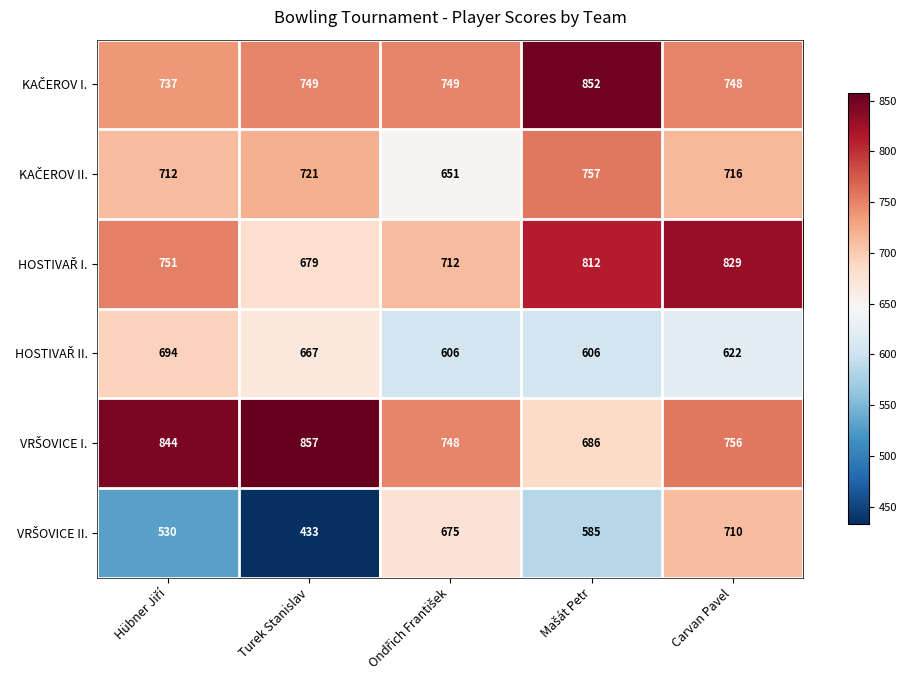

Which category has the lowest value across all series?

Turek Stanislav